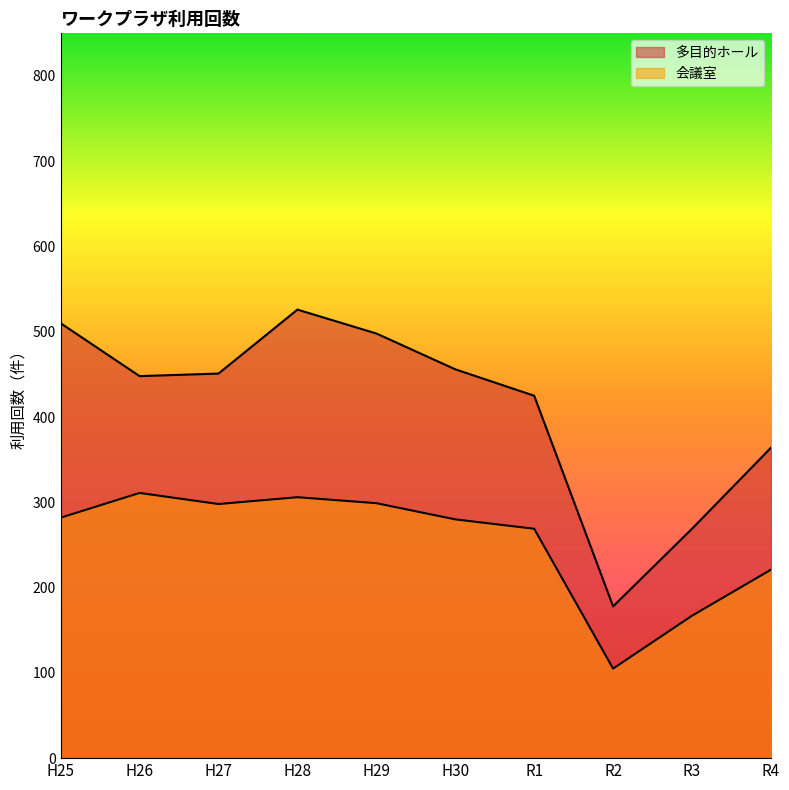

True or false: 多目的ホール and 会議室 cross at least once.

False